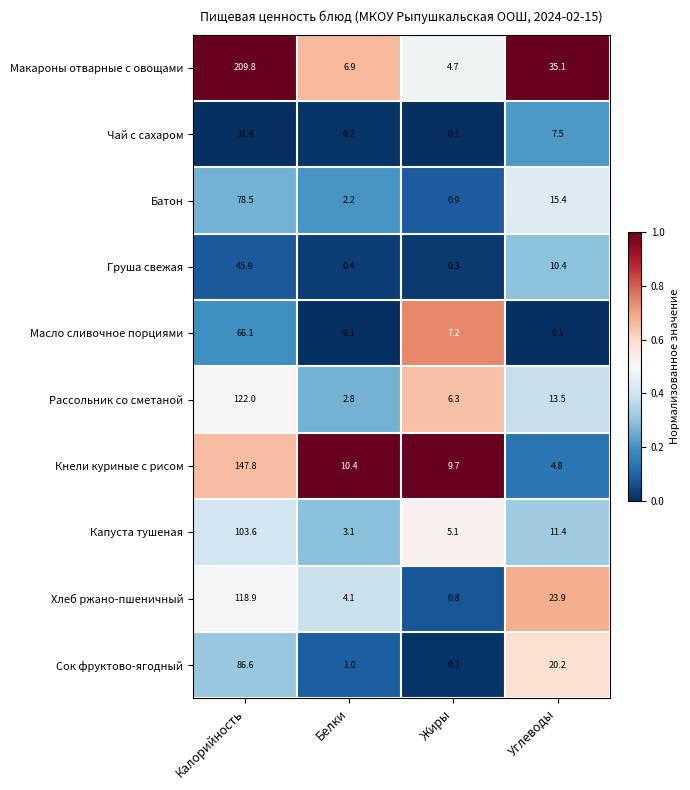

At how many categories does at least one series exceed 0?

4